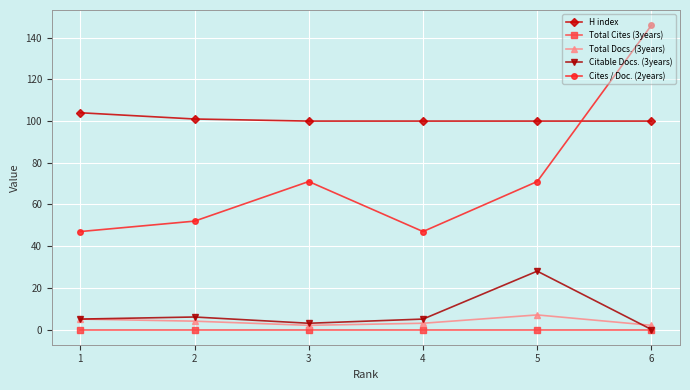

True or false: Total Docs. (3years) and Cites / Doc. (2years) cross at least once.

False